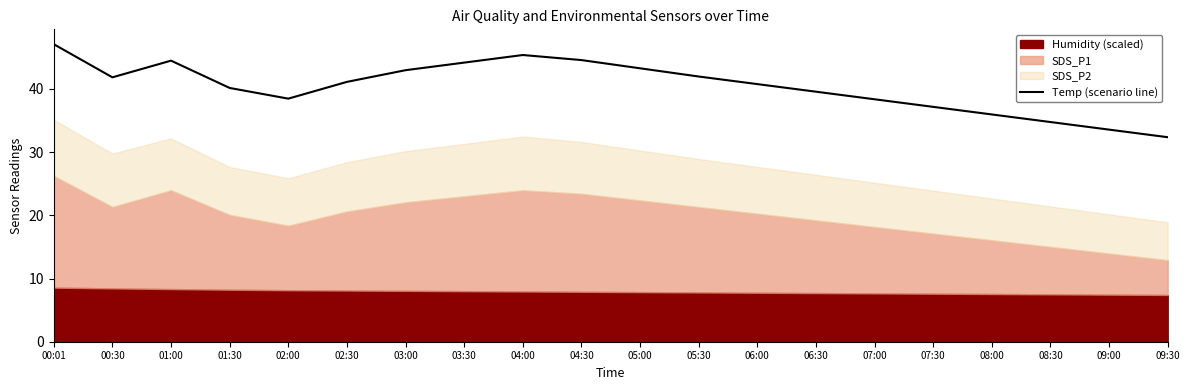

Between 04:30 and 06:00, which is larger?

04:30